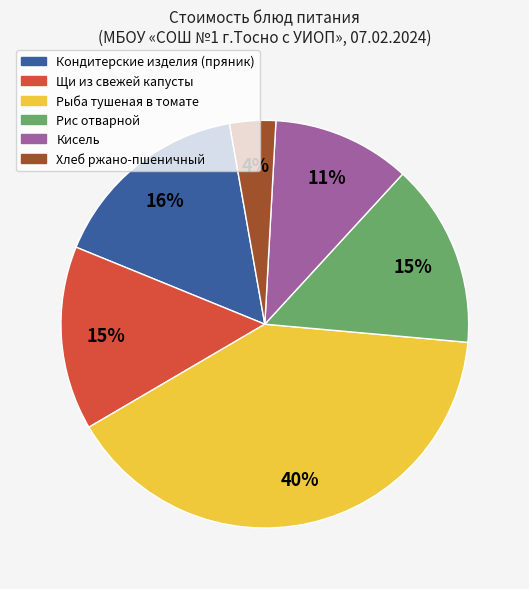

To the nearest percent, what is the average slice percentage?

17%